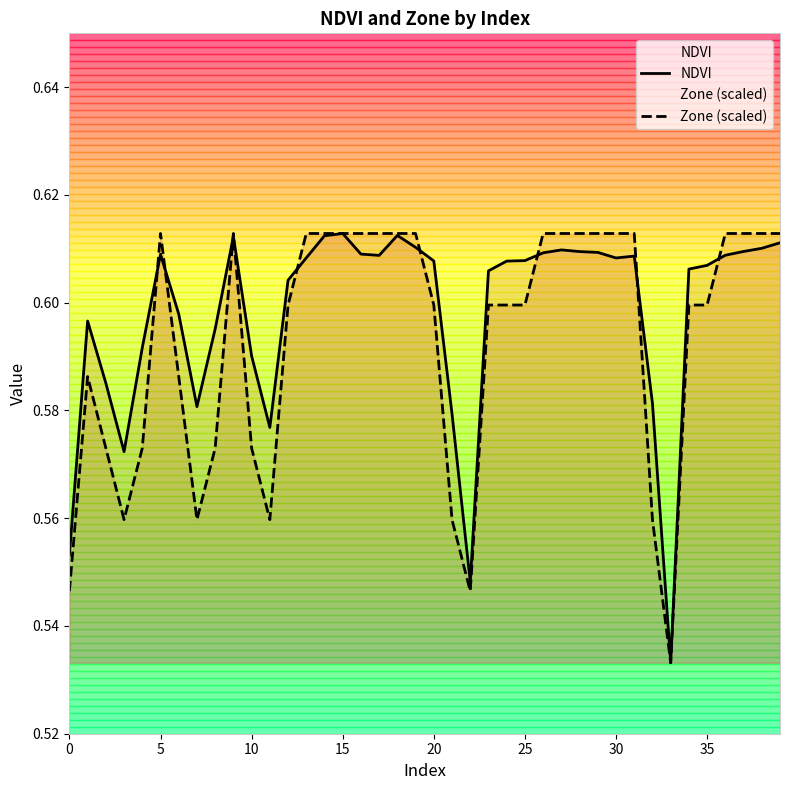

Does the chart have visible grid lines?

No